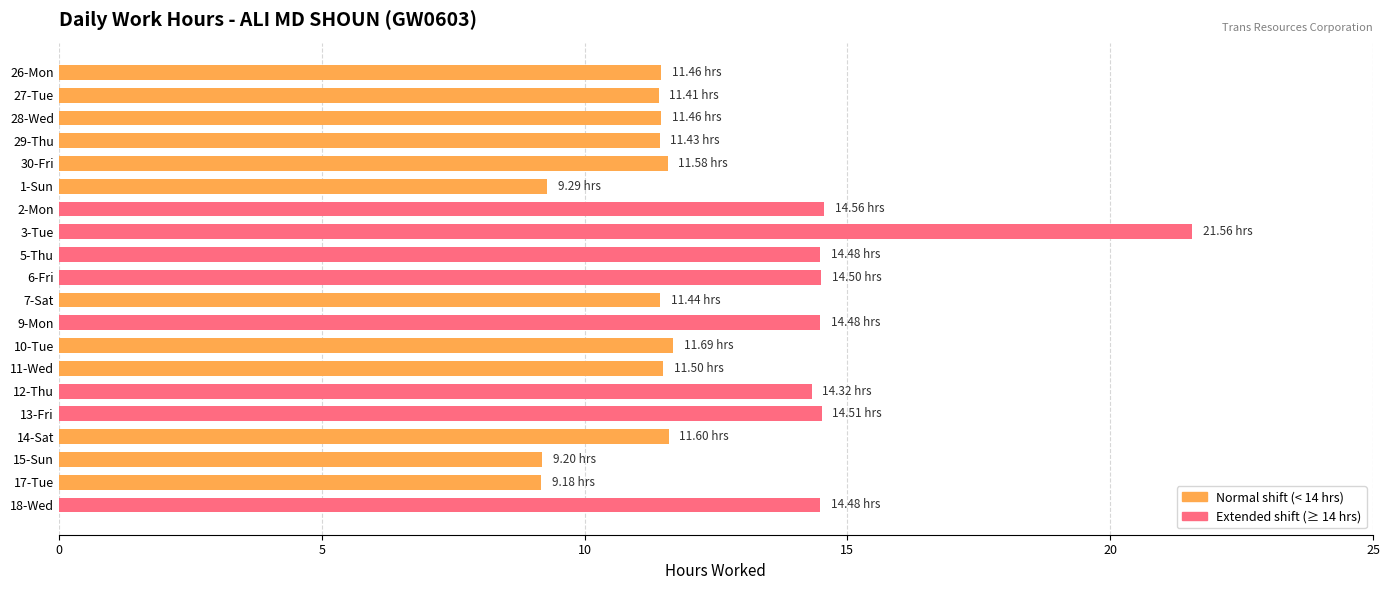

What is the difference between the maximum and minimum values?

12.4